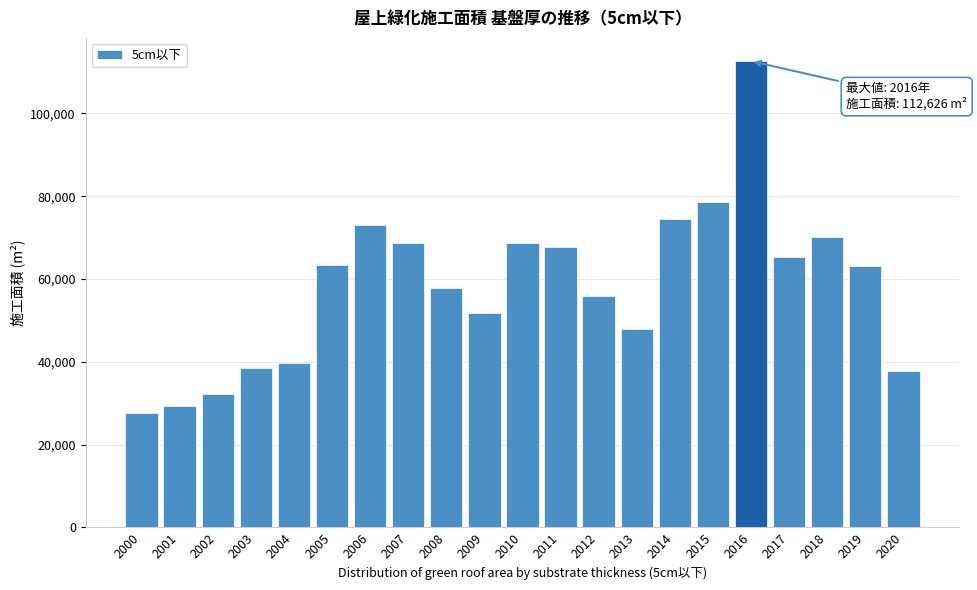

What is the maximum value shown in the chart?

112626.0